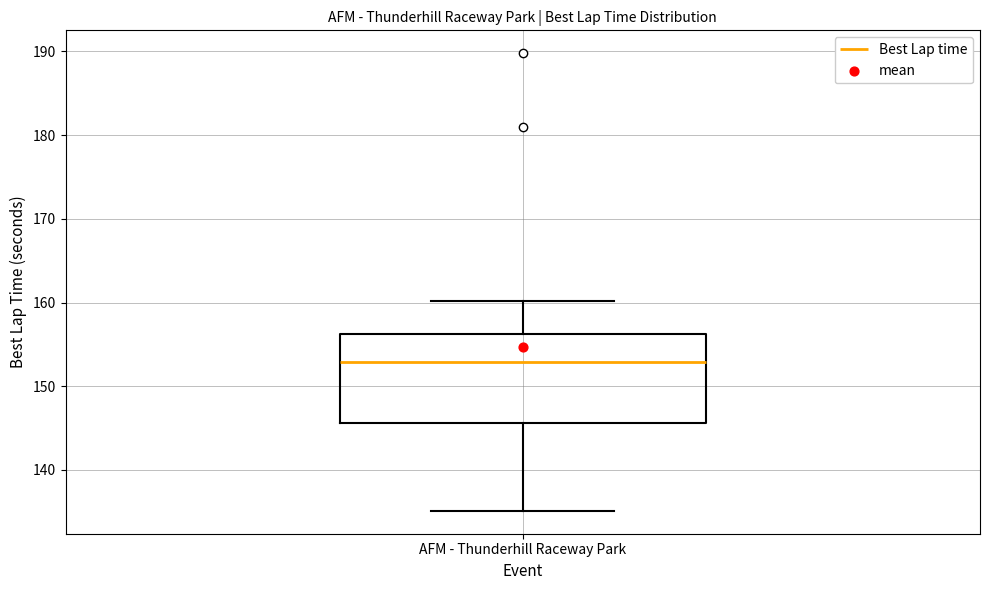

Transcribe this box plot: give where the median line is, the range the box spans, and where the two whiskers end, as read against the y-axis. The values are not printed on the chart, so give them approximately, as read against the axis.

median 153, box 146 to 156, whiskers 135 to 160